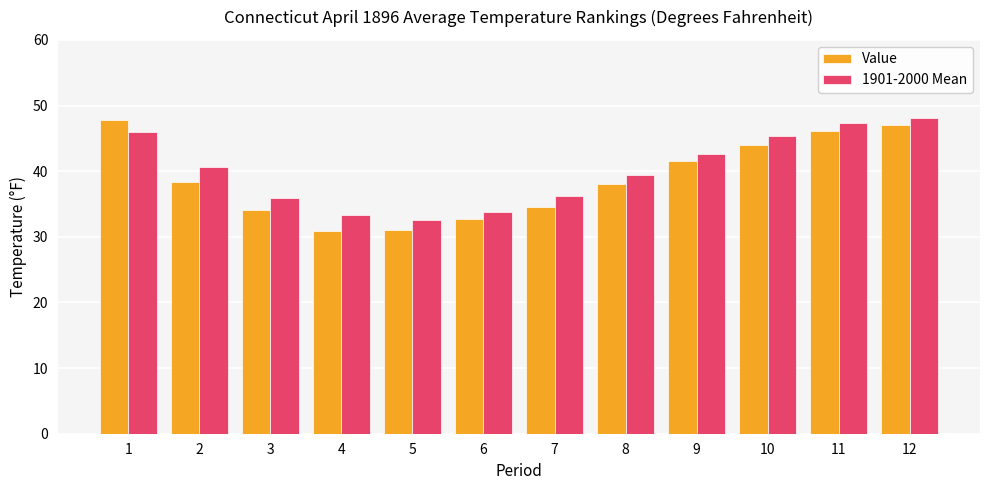

Which series has the widest spread of values?

Value